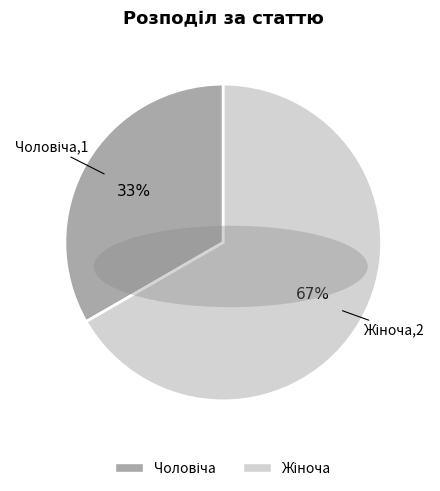

To the nearest percent, what is the average slice percentage?

50%